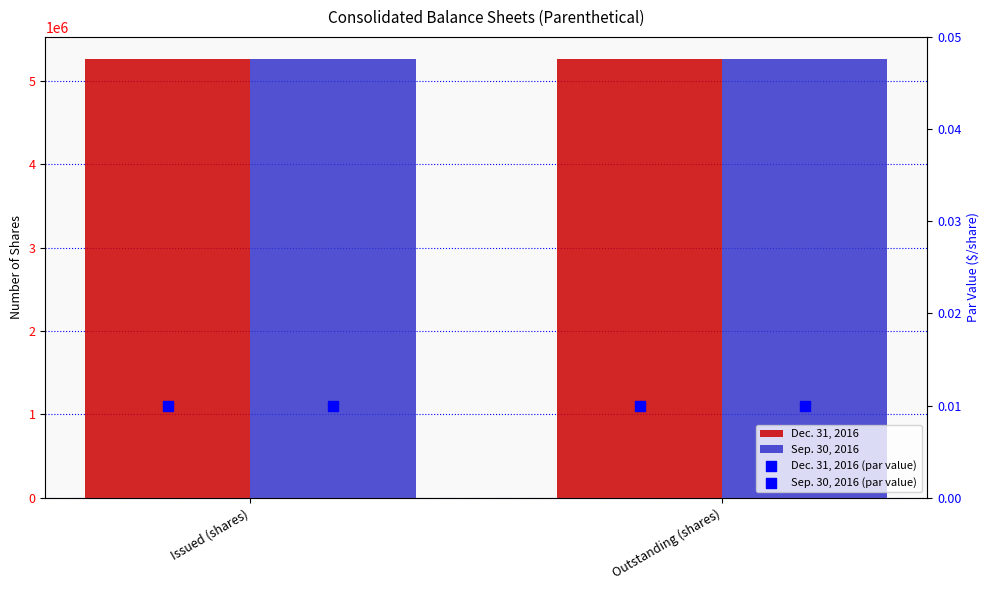

Which series has the largest Y range (max minus min)?

Dec. 31, 2016